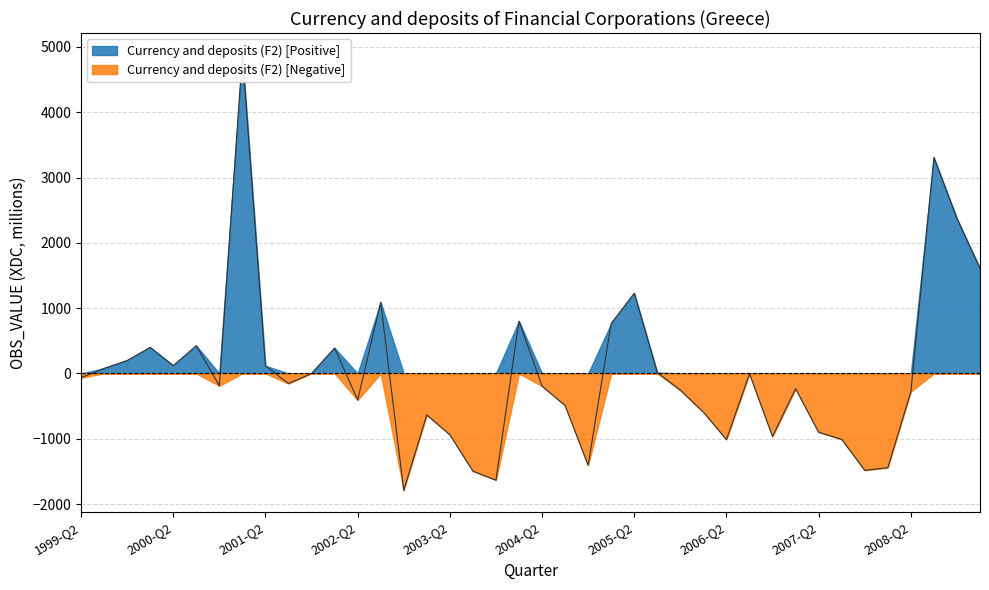

Where is the data nearest to the value 1544?

2009-Q1